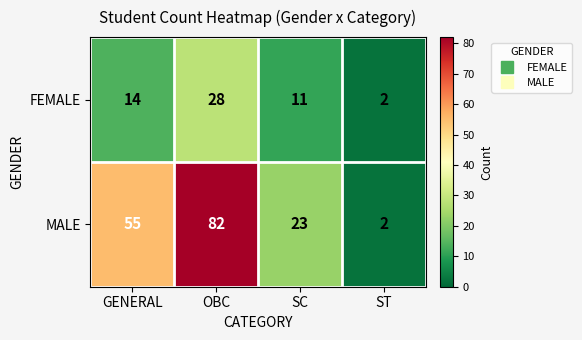

At which category does the chart reach its minimum across all series?

ST